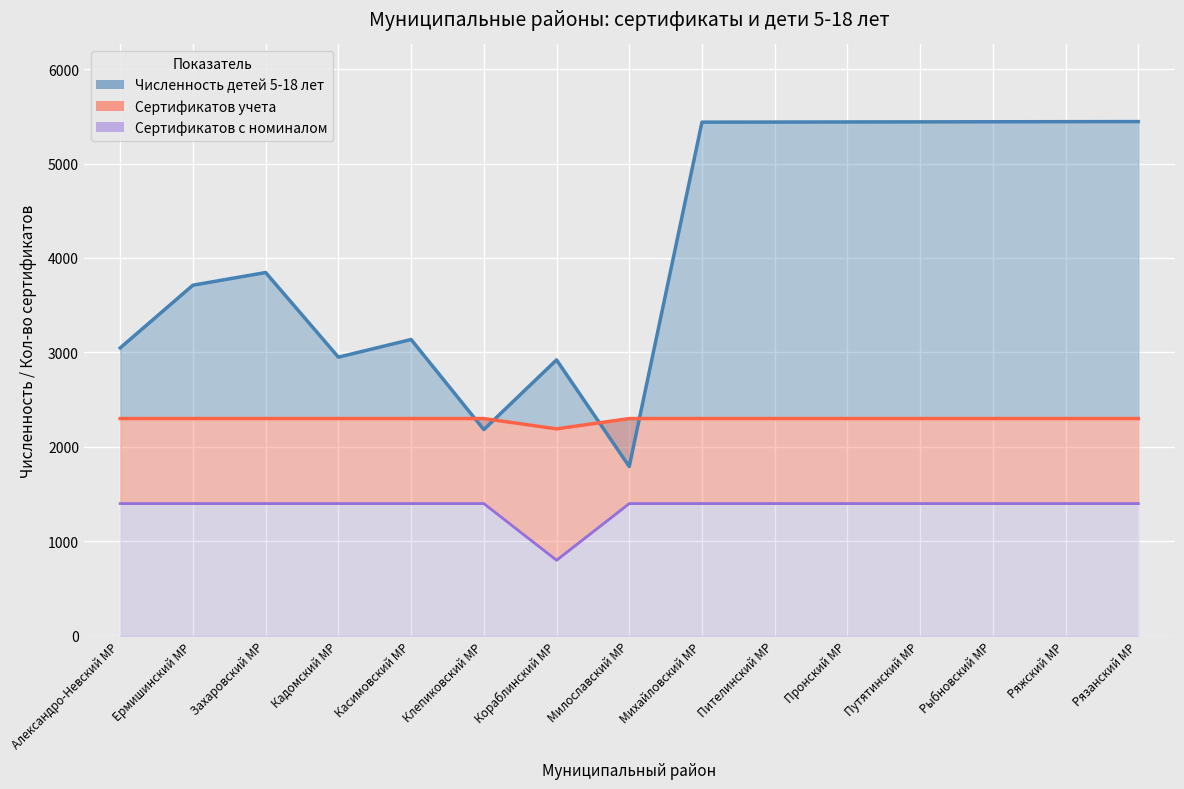

At which label does Численность детей 5-18 лет reach its minimum?

Милославский МР